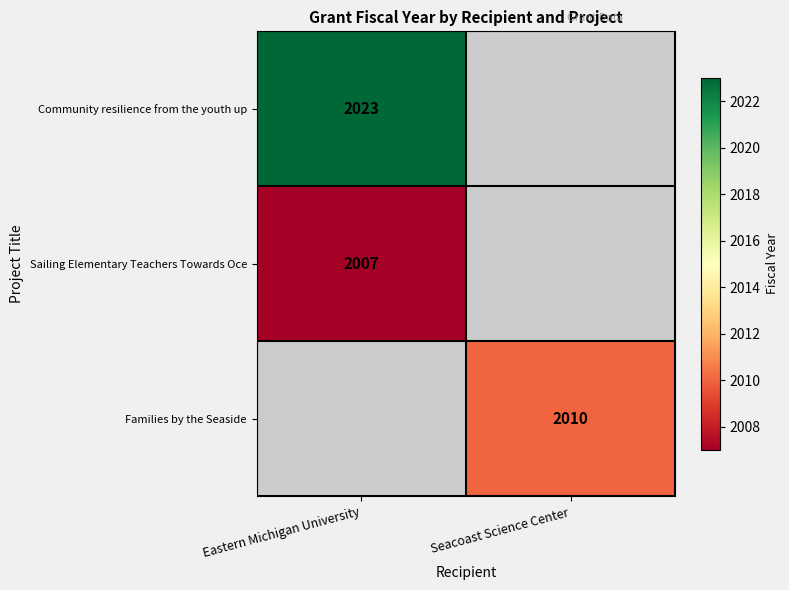

Which has a higher value, Seacoast Science Center or Eastern Michigan University?

Eastern Michigan University